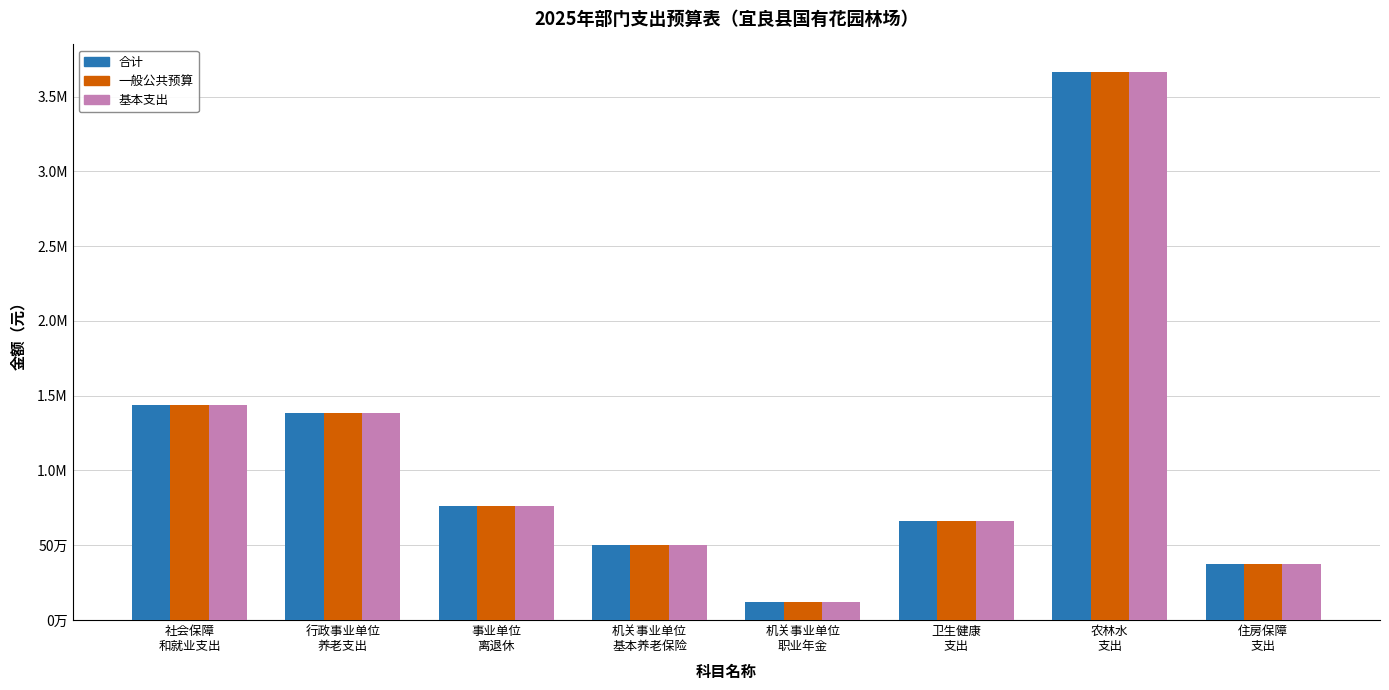

List the series in order of their peak value, lowest first.

合计, 一般公共预算, 基本支出